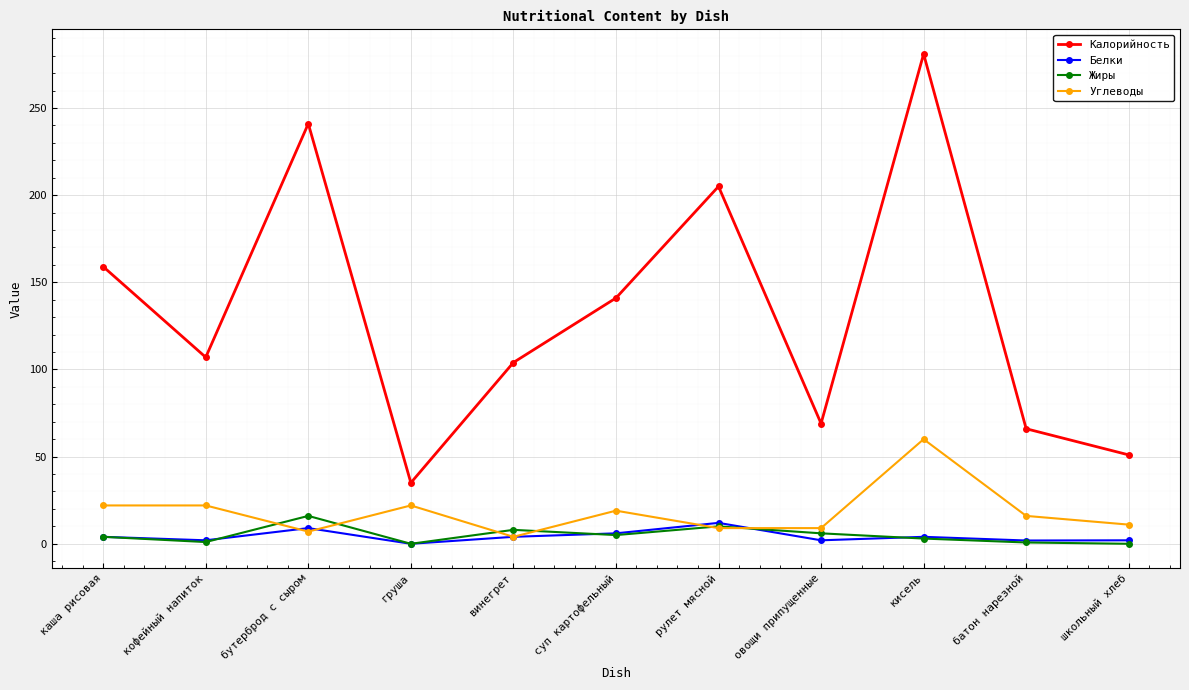

True or false: Калорийность has more than 1 points higher than both neighbors.

True